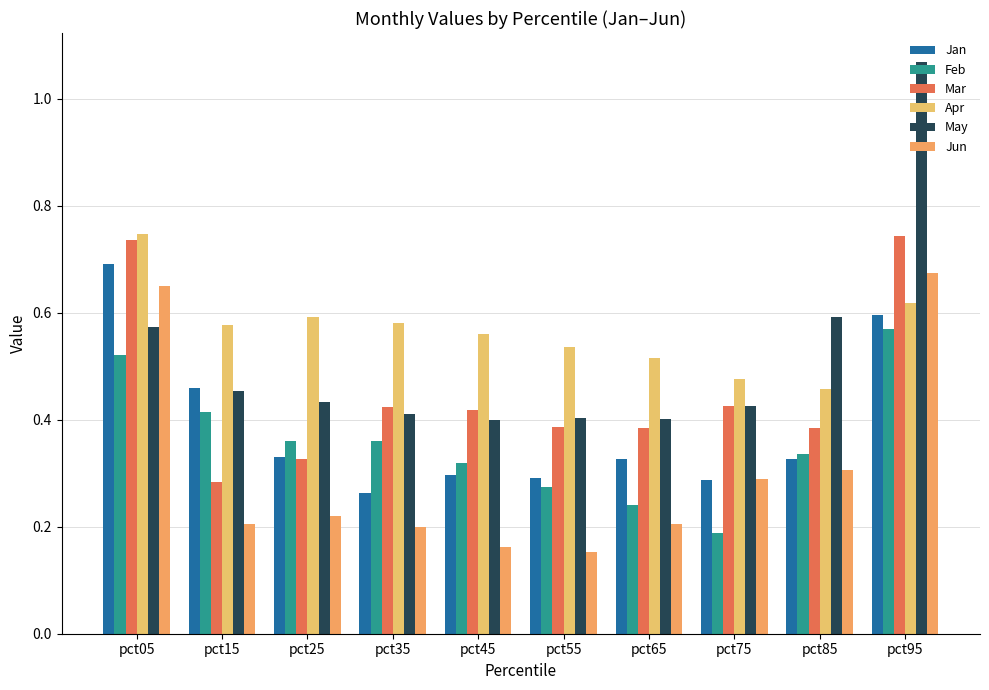

How many Jun values are between 0 and 1?

10